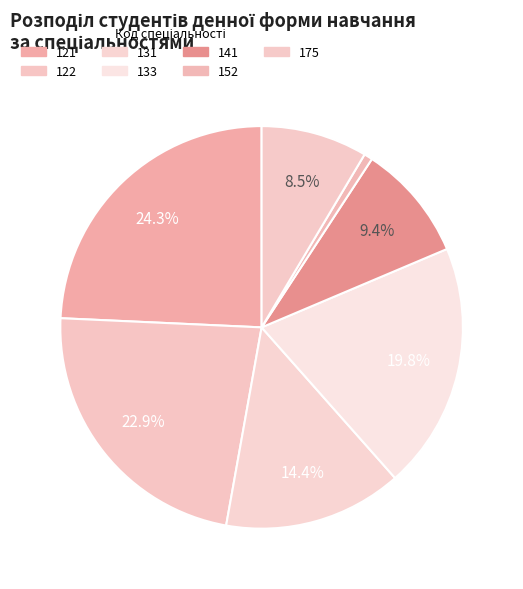

To the nearest percent, what percentage of the pie is 122?

23%